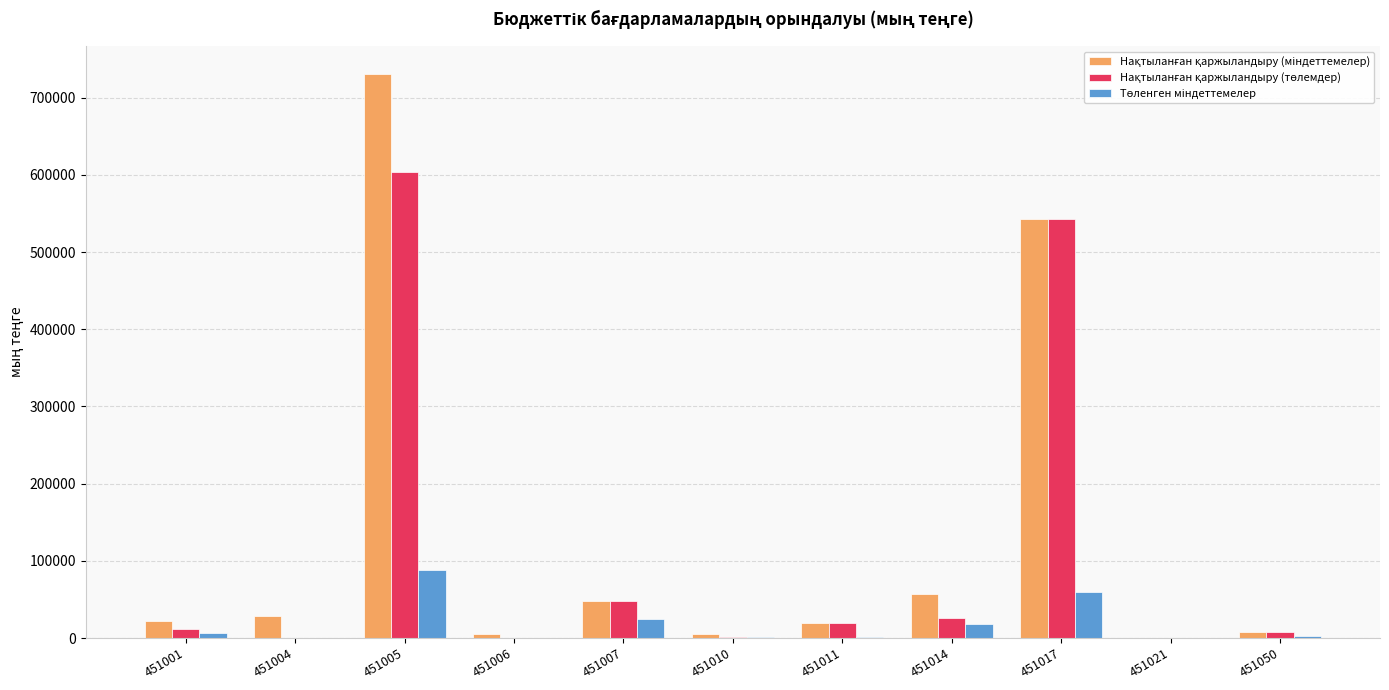

What is the total value across all series at 451007?

121782